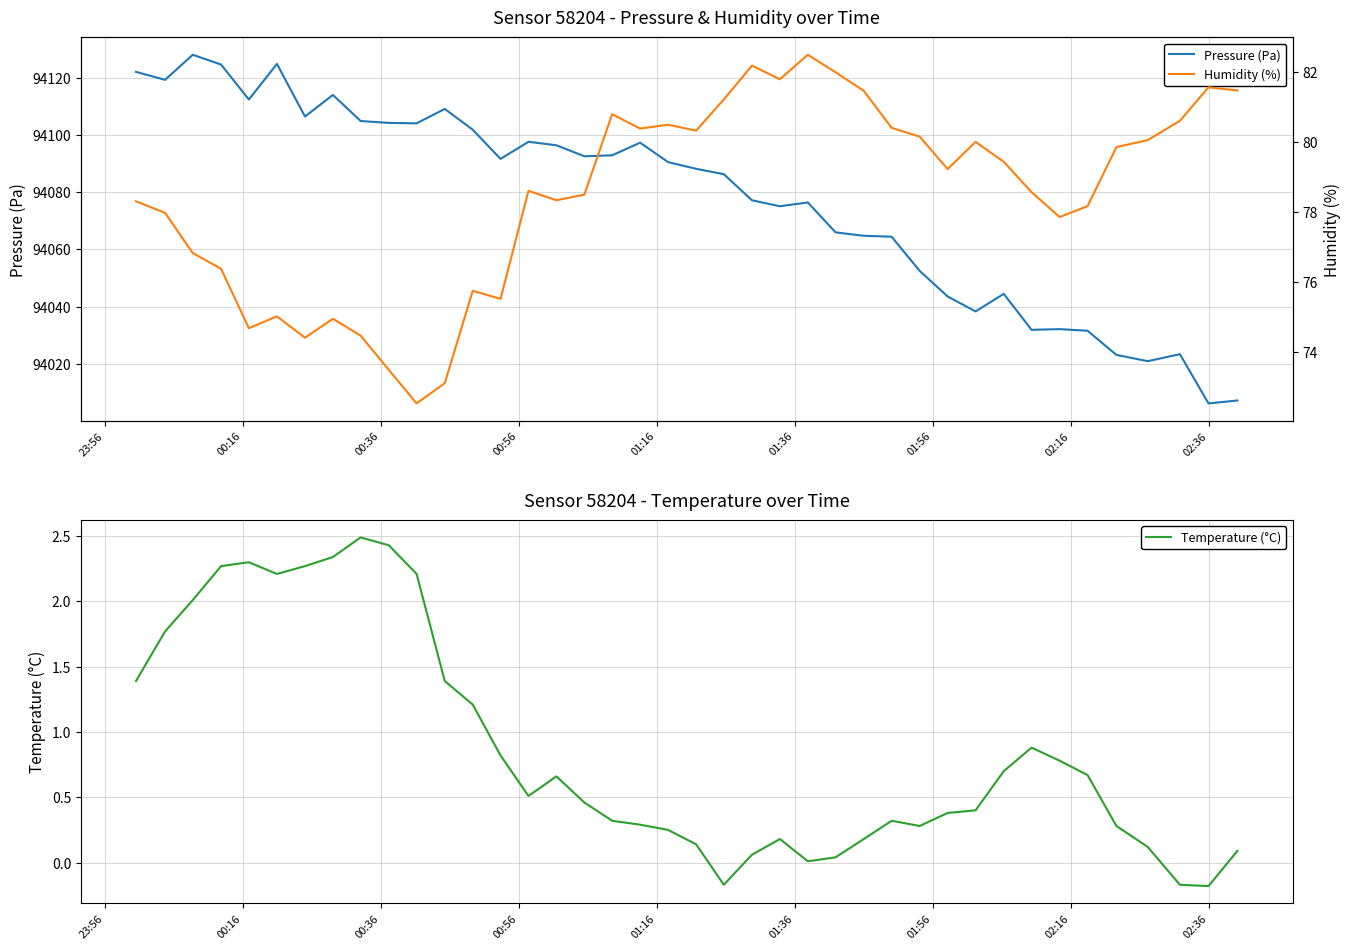

How many lines are shown in the chart?

3